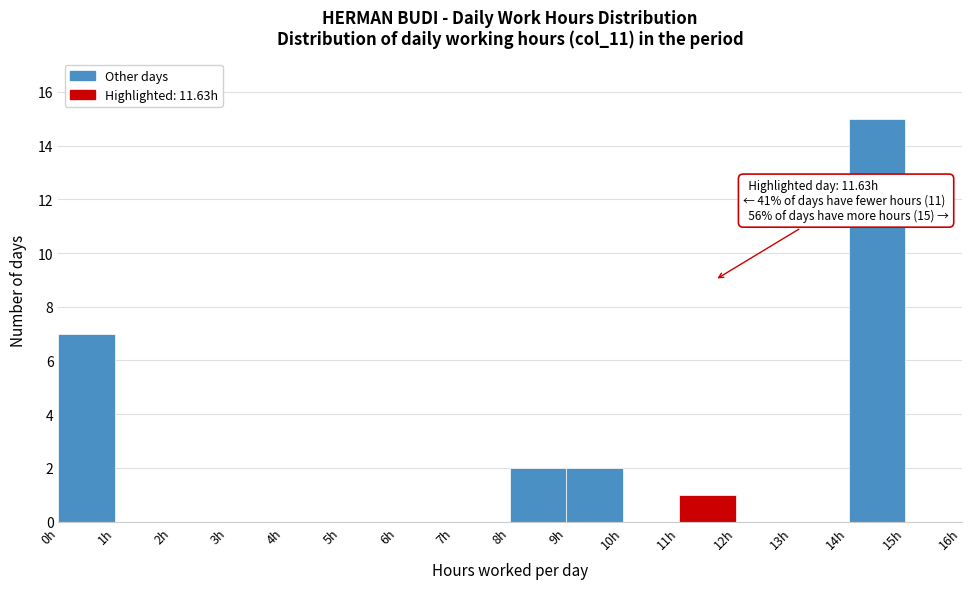

Which range on the x-axis has the tallest bar?

14 to 15